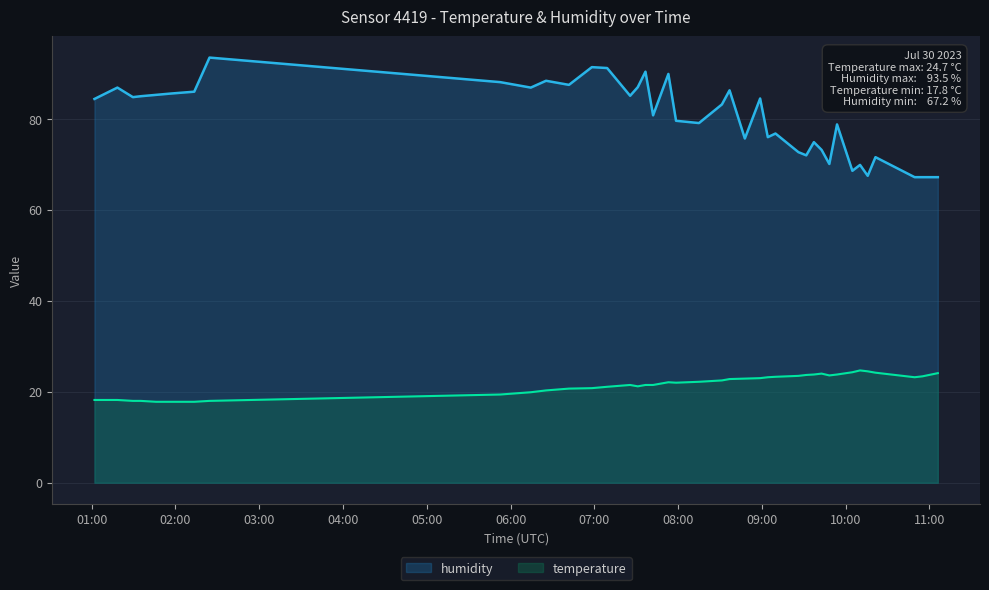

What is the difference between the highest and lowest values at 2023-07-30T08:31:23?

60.7